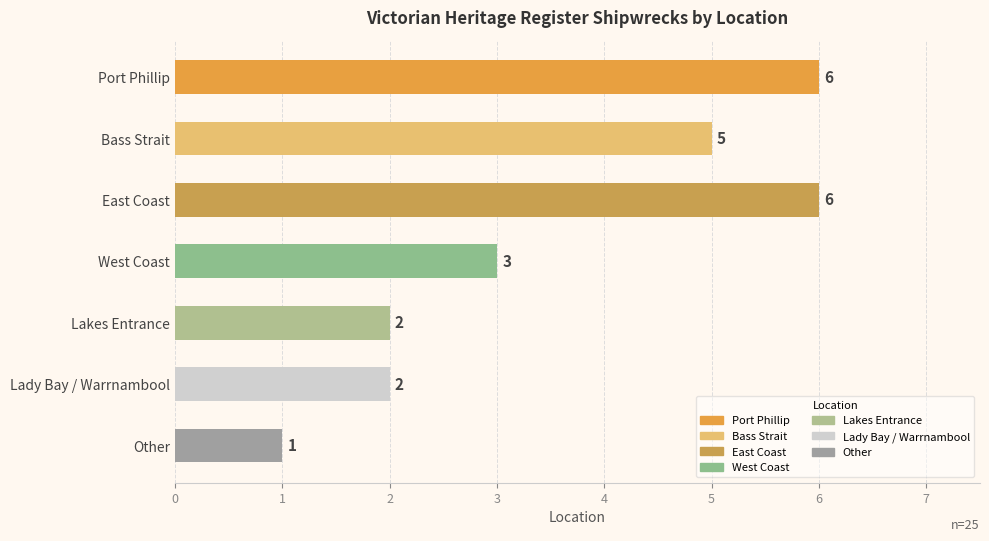

What is the minimum value shown in the chart?

1